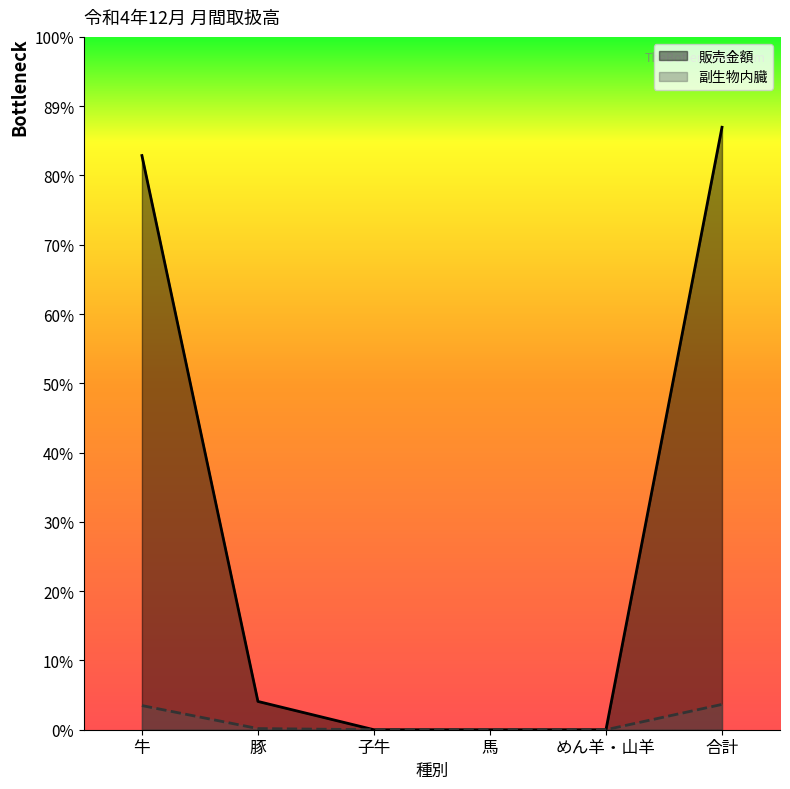

What is the sum of the 副生物内臓 values at 豚 and 子牛?

3081746